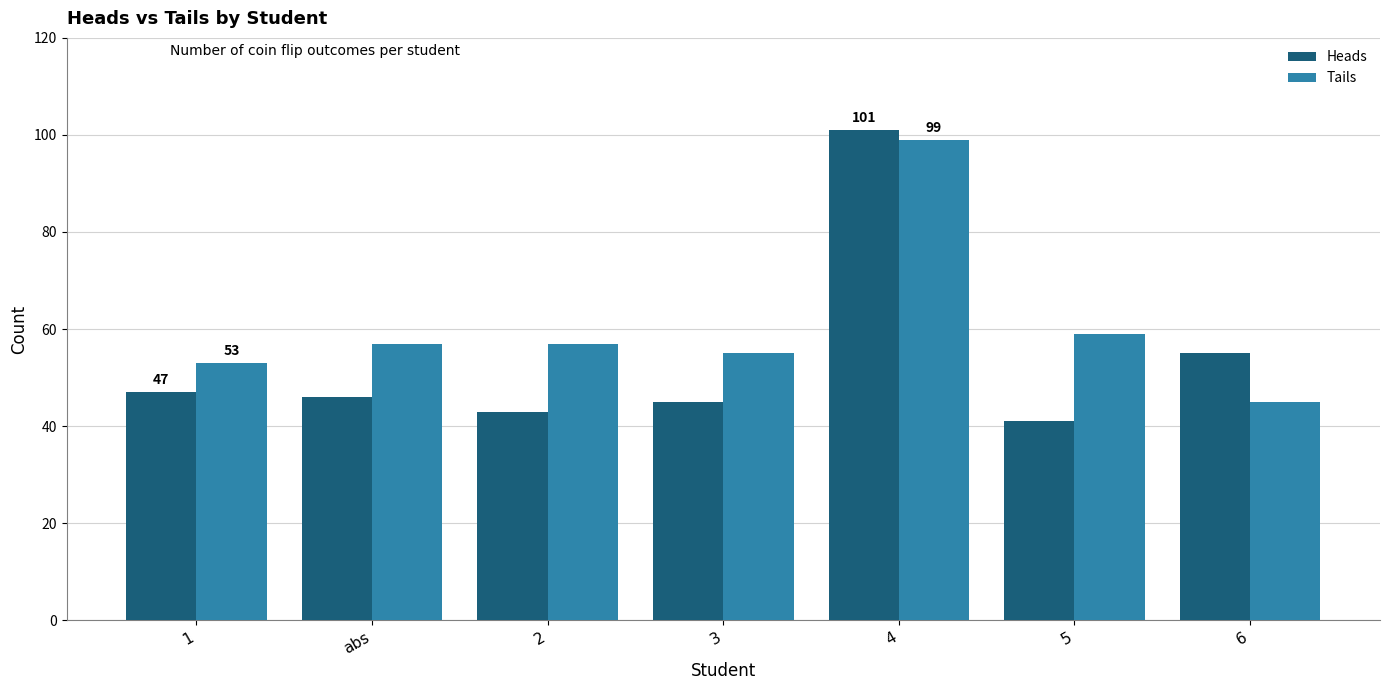

Reading left to right, extract all data points from this chart.

Heads: 47	46	43	45	101	41	55
Tails: 53	57	57	55	99	59	45